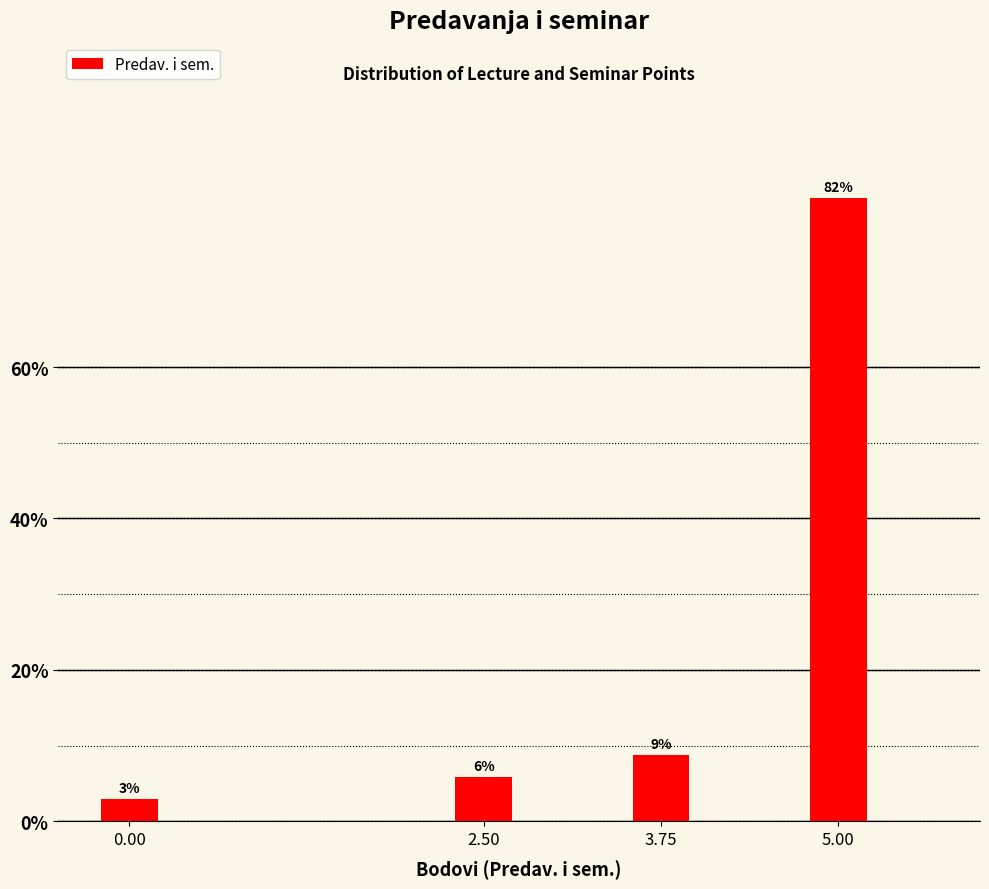

How many bars are there in total?

4